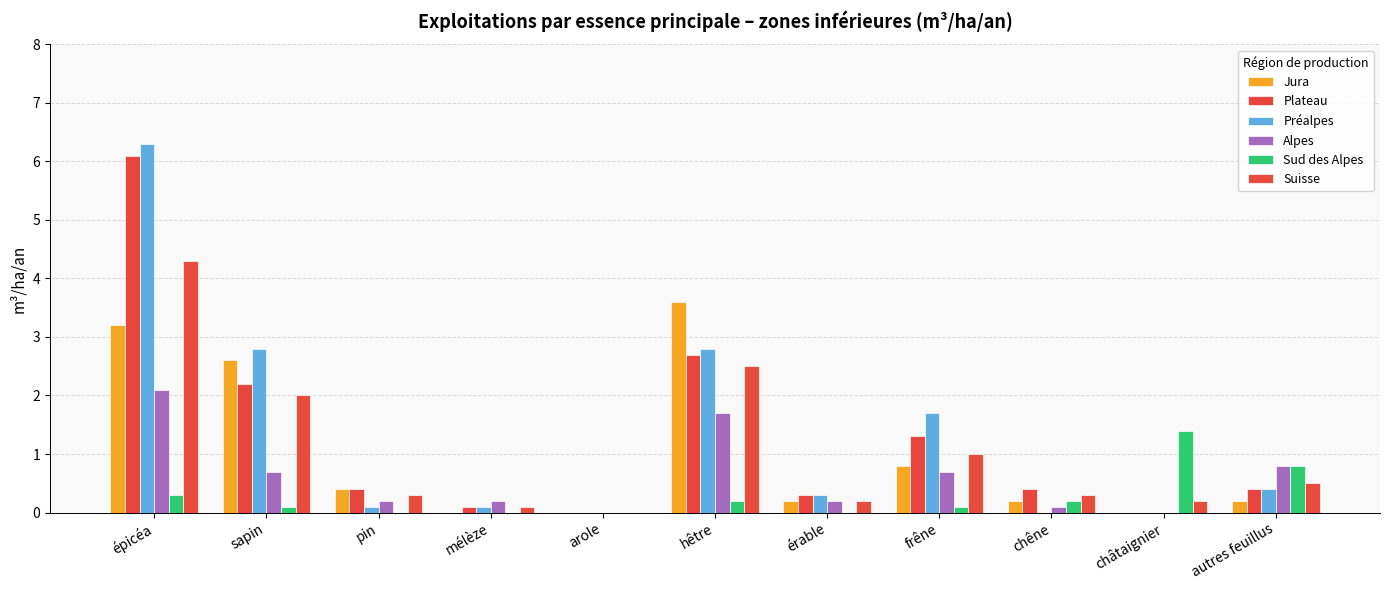

What is the spread (max minus min) of values at chêne?

0.4